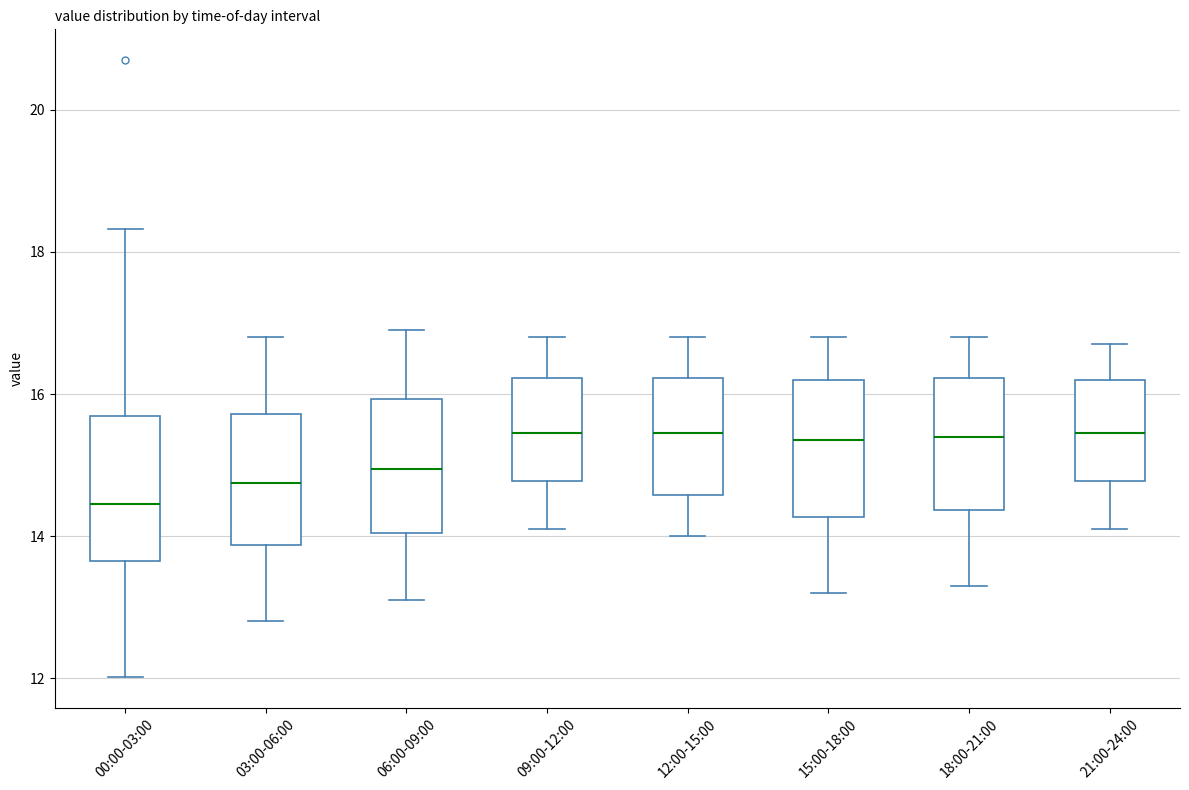

Reading left to right, transcribe this box plot: for each box, give where its median line is, the range the box spans, and where its two whiskers end, as read against the y-axis. The values are not printed on the chart, so give them approximately, as read against the axis.

00:00-03:00: median 14.4, box 13.6 to 15.6, whiskers 12.0 to 18.4
03:00-06:00: median 14.8, box 13.8 to 15.8, whiskers 12.8 to 16.8
06:00-09:00: median 15.0, box 14.0 to 16.0, whiskers 13.2 to 17.0
09:00-12:00: median 15.4, box 14.8 to 16.2, whiskers 14.2 to 16.8
12:00-15:00: median 15.4, box 14.6 to 16.2, whiskers 14.0 to 16.8
15:00-18:00: median 15.4, box 14.2 to 16.2, whiskers 13.2 to 16.8
18:00-21:00: median 15.4, box 14.4 to 16.2, whiskers 13.4 to 16.8
21:00-24:00: median 15.4, box 14.8 to 16.2, whiskers 14.2 to 16.8